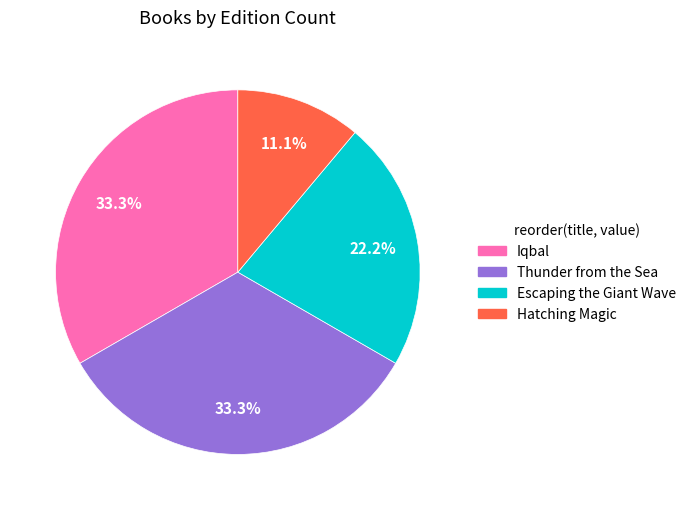

Combined, do Escaping the Giant Wave and Hatching Magic account for over 50%?

No